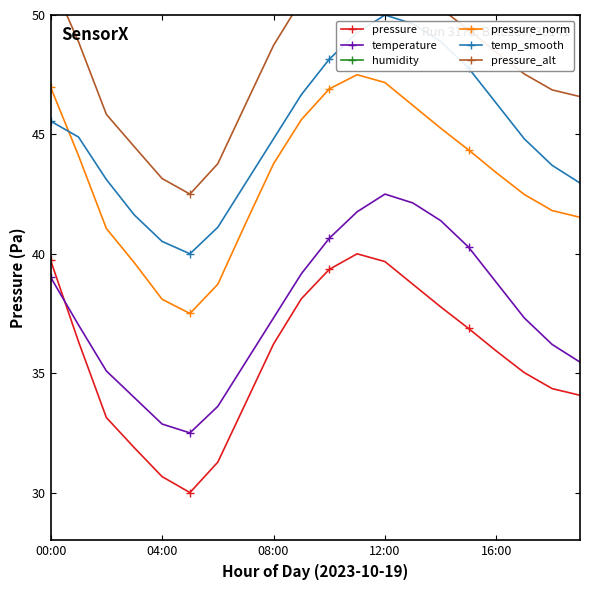

What is the total value across all series at 18?

206.9